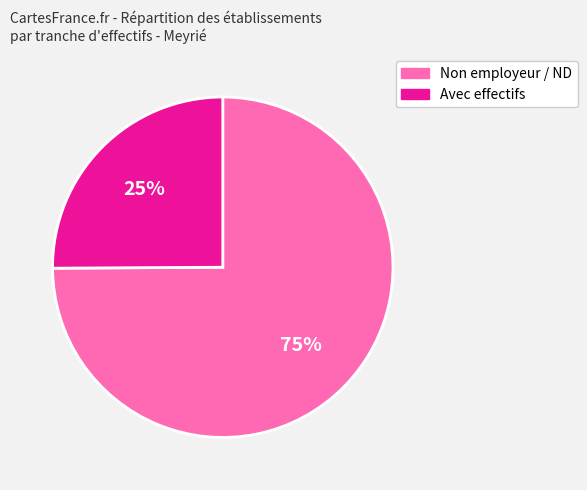

True or false: Non employeur / ND accounts for 87% of the total.

False